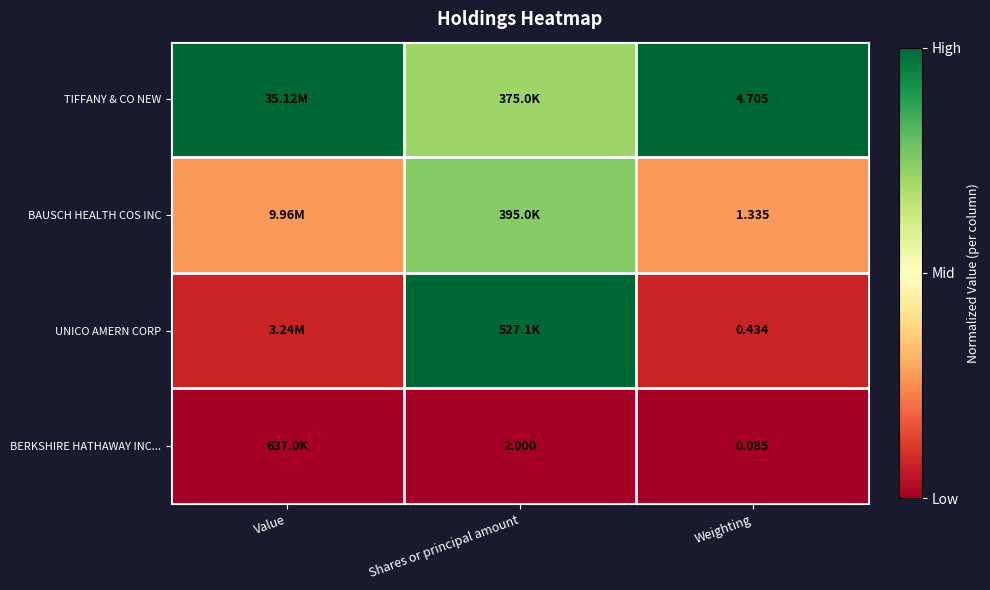

At Weighting, list the series in order from smallest to largest.

BERKSHIRE HATHAWAY INC..., UNICO AMERN CORP, BAUSCH HEALTH COS INC, TIFFANY & CO NEW